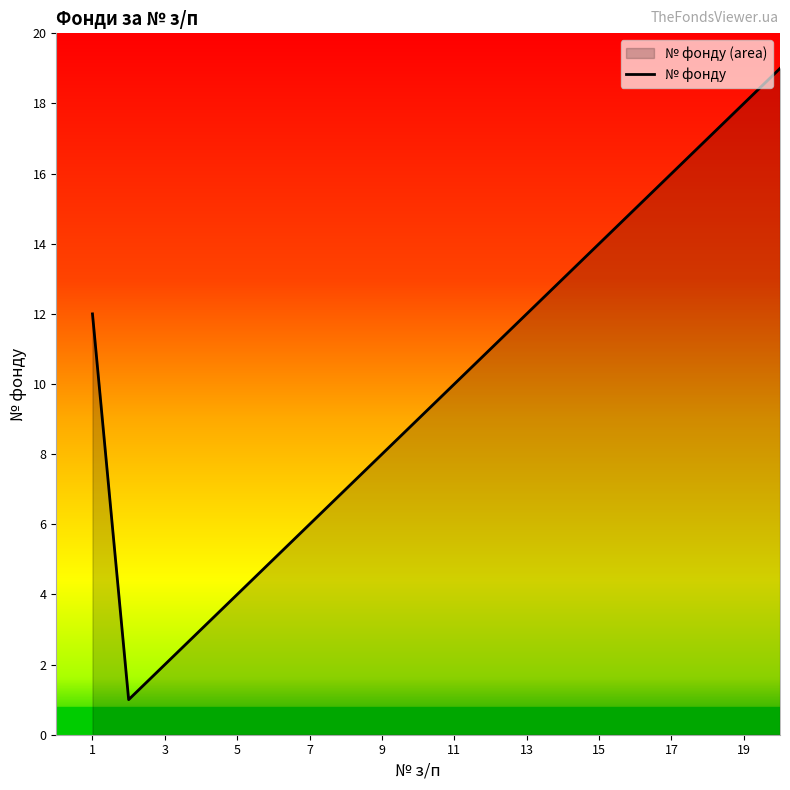

Does the chart display data point markers on the line(s)?

No